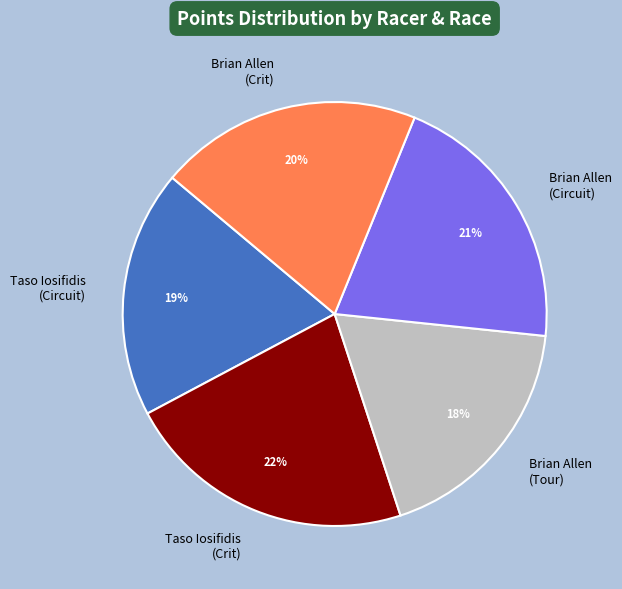

Is there a majority slice in this chart?

No